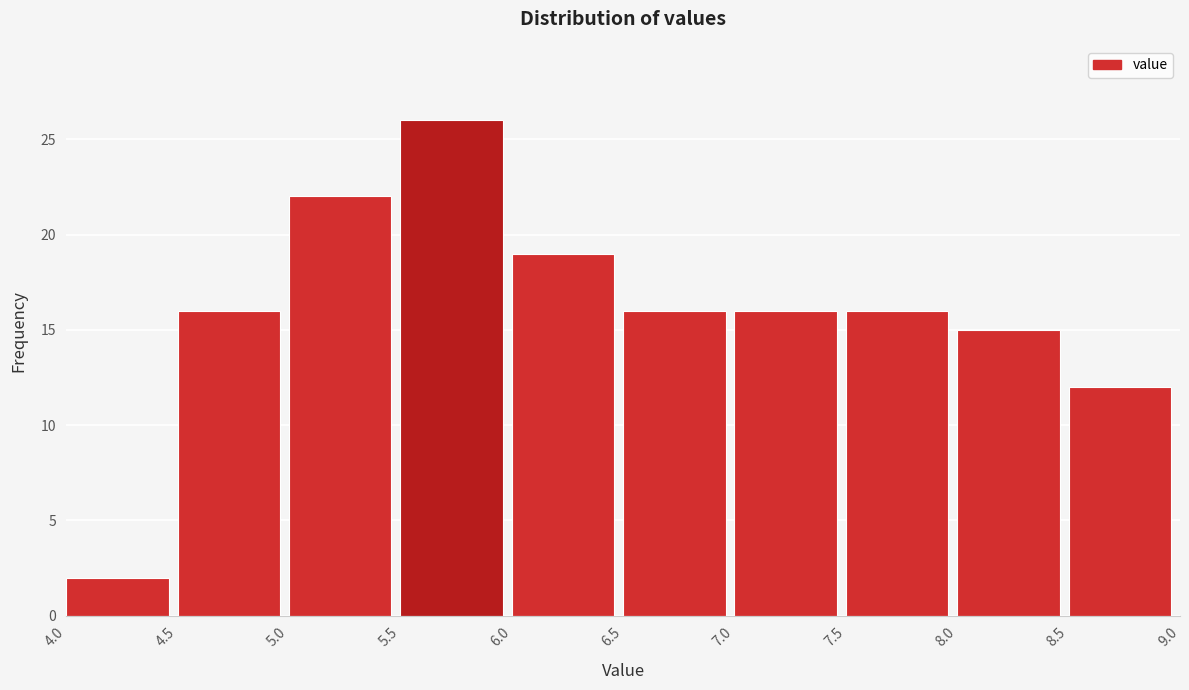

Reading left to right, list every bar in this chart as the range it spans on the x-axis followed by its height. The values are not printed on the chart, so give them approximately, as read against the axis.

4.0 to 4.5: 2
4.5 to 5.0: 16
5.0 to 5.5: 22
5.5 to 6.0: 26
6.0 to 6.5: 19
6.5 to 7.0: 16
7.0 to 7.5: 16
7.5 to 8.0: 16
8.0 to 8.5: 15
8.5 to 9.0: 12